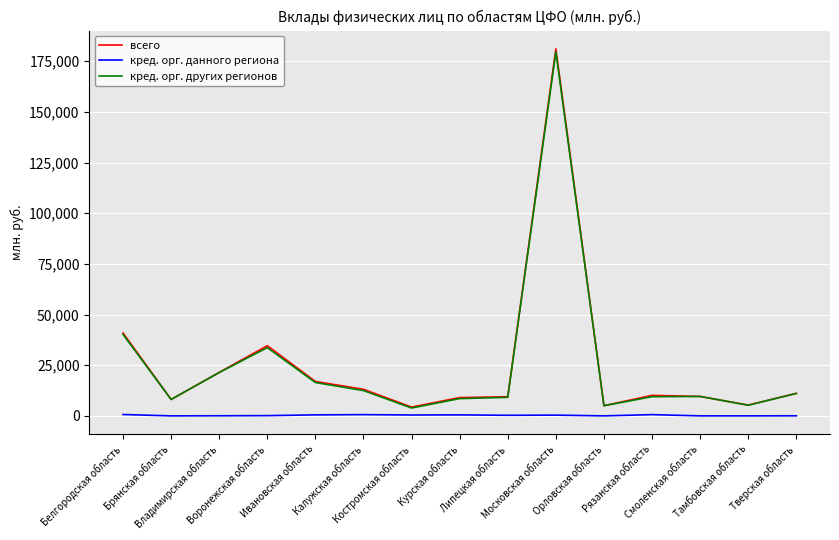

What is the maximum value for всего?

181075